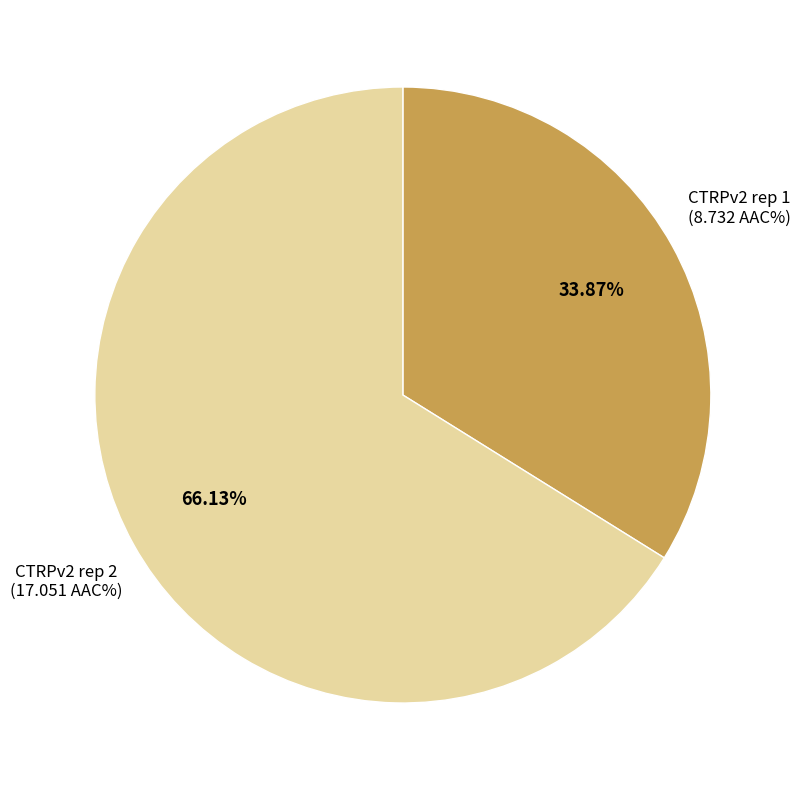

Is there any slice that represents more than half of the pie?

Yes